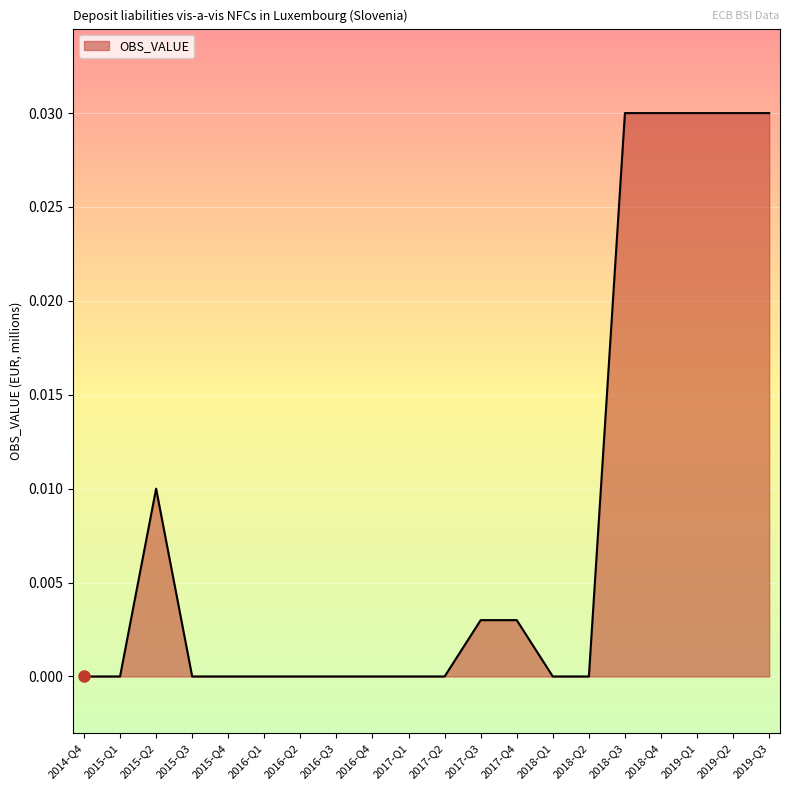

True or false: the data shows 0.0 at 2019-Q1.

True